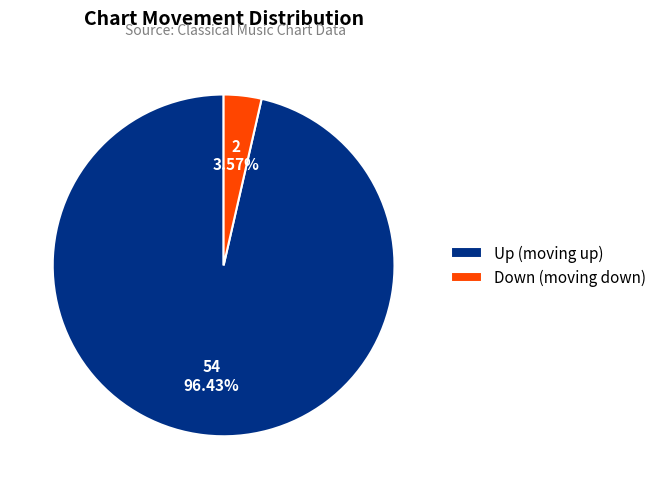

How many slices are in this pie chart?

2